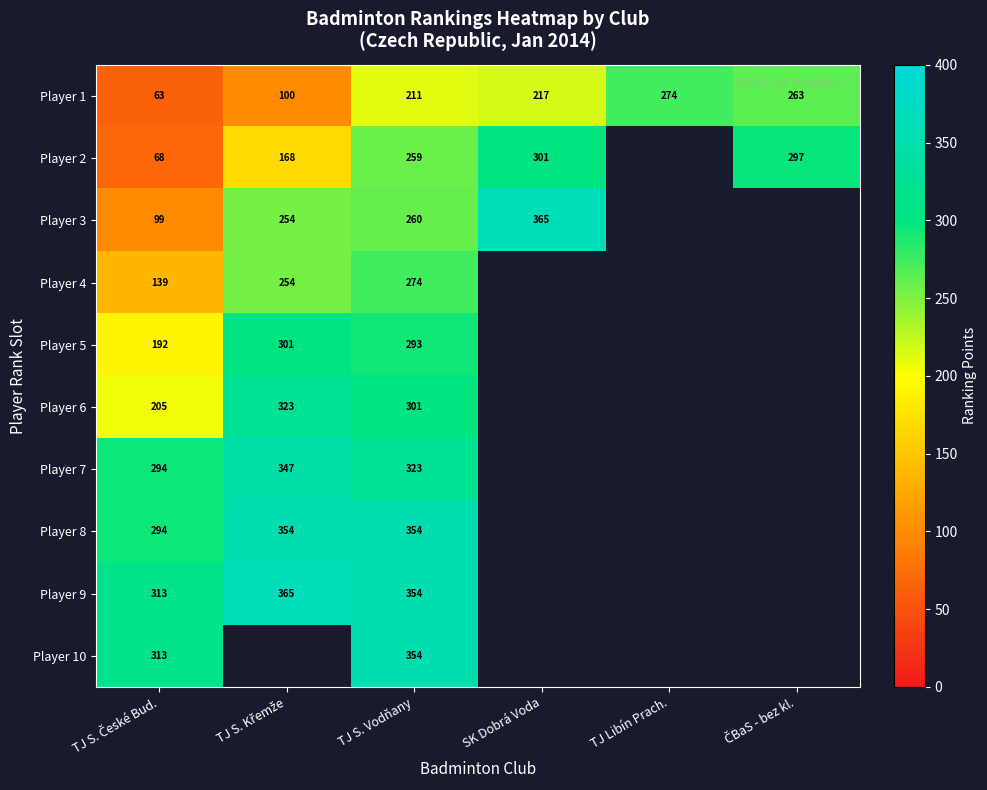

What is the minimum value shown in the chart?

63.0